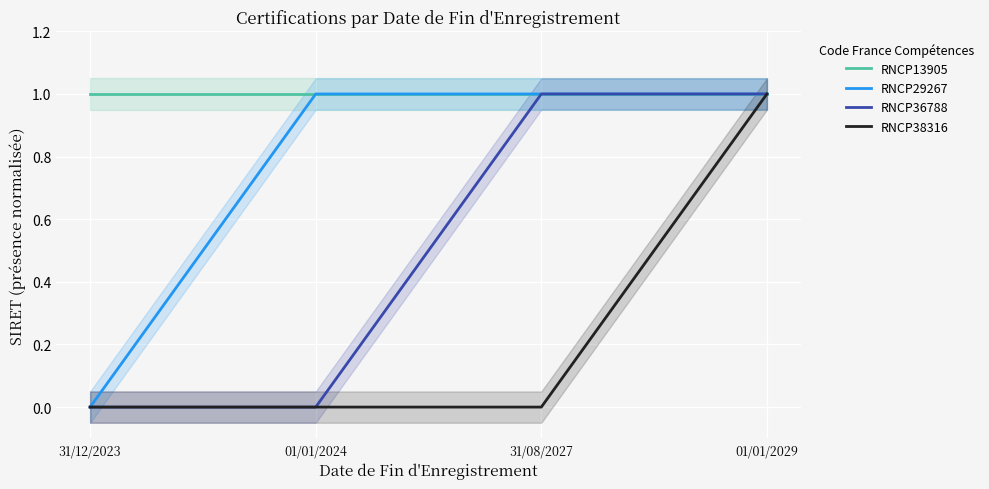

At which category is the sum across all series the highest?

01/01/2029